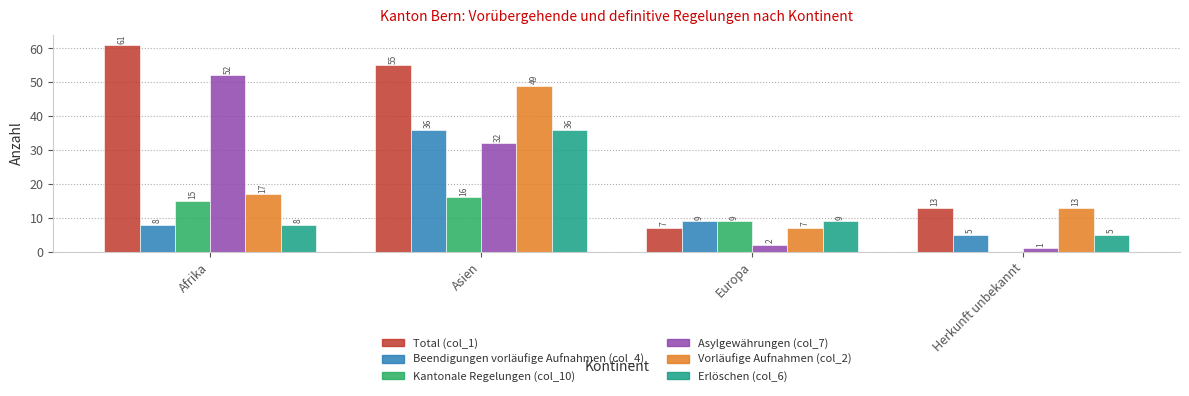

Which series changed the most between Afrika and Herkunft unbekannt?

Asylgewährungen (col_7)